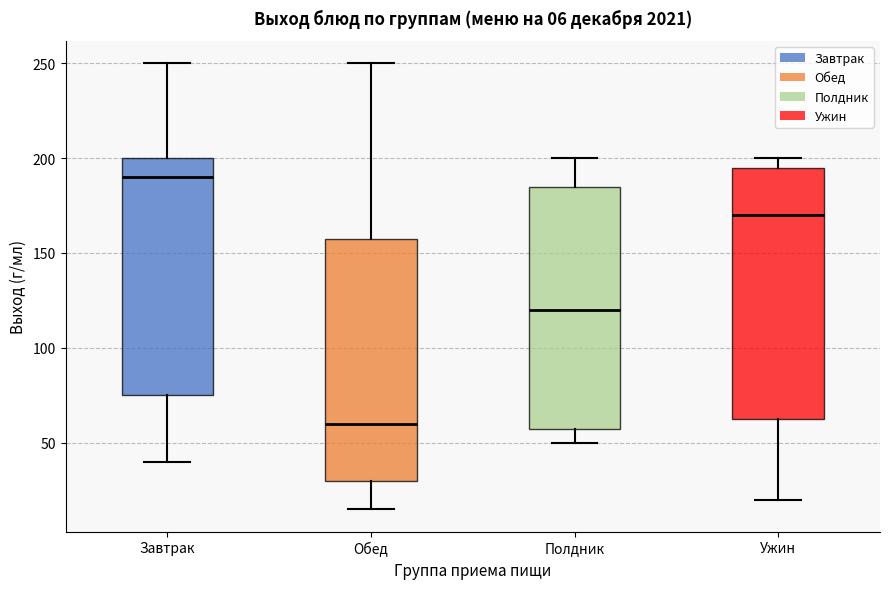

Which box's median line is the lowest?

Обед